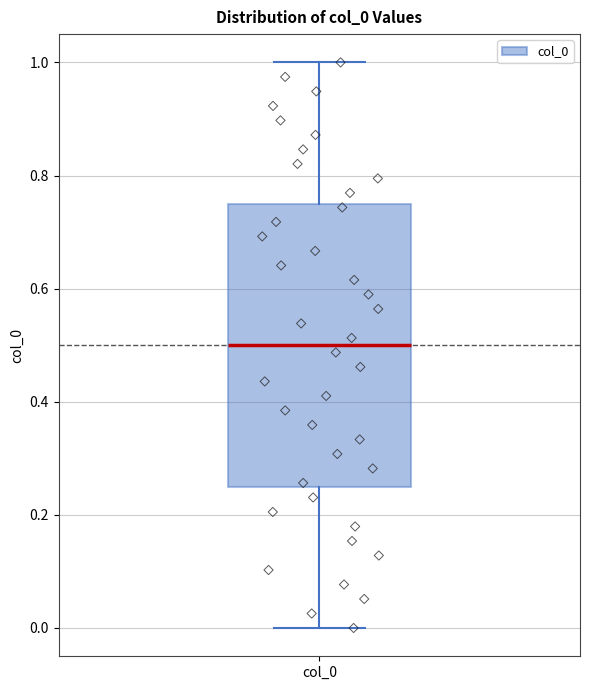

Transcribe this box plot: give where the median line is, the range the box spans, and where the two whiskers end, as read against the y-axis. The values are not printed on the chart, so give them approximately, as read against the axis.

median 0.50, box 0.26 to 0.76, whiskers 0.00 to 1.00